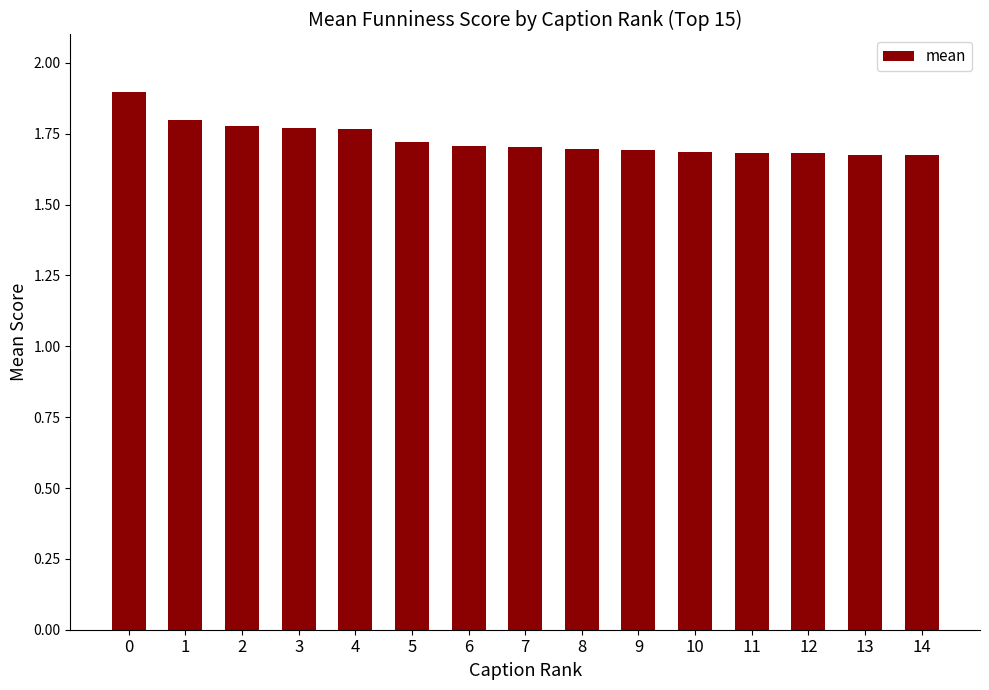

What is the value of the 1st bar from the left?

1.9